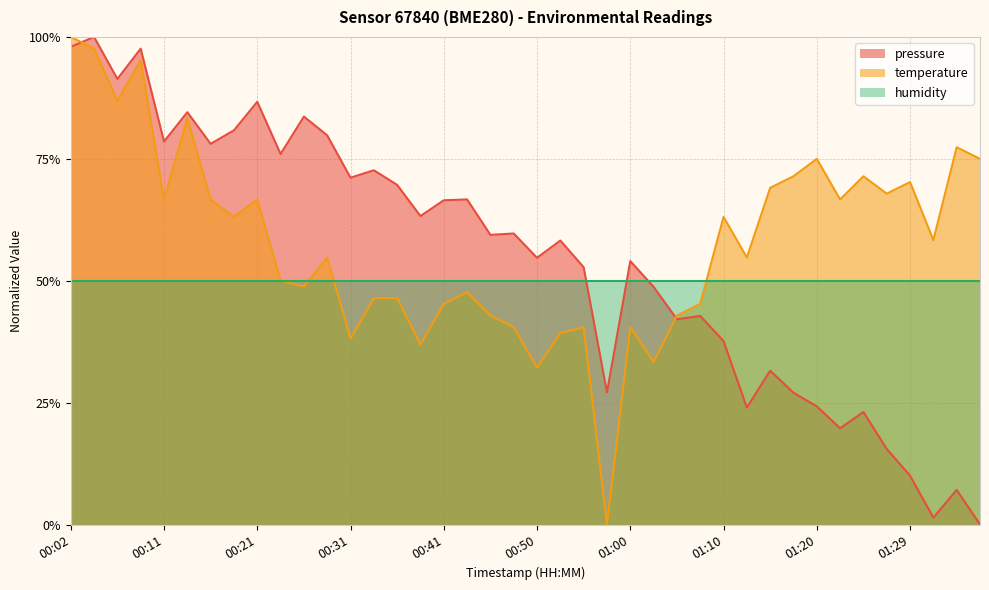

True or false: pressure has a value of 0.7 at 01:07.

False